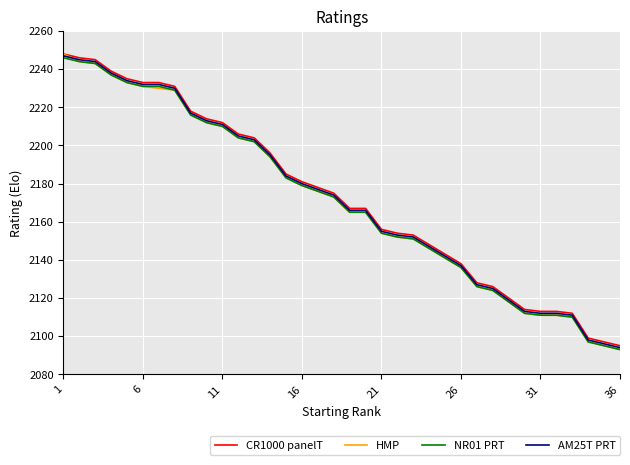

What is the maximum value for AM25T PRT?

2247